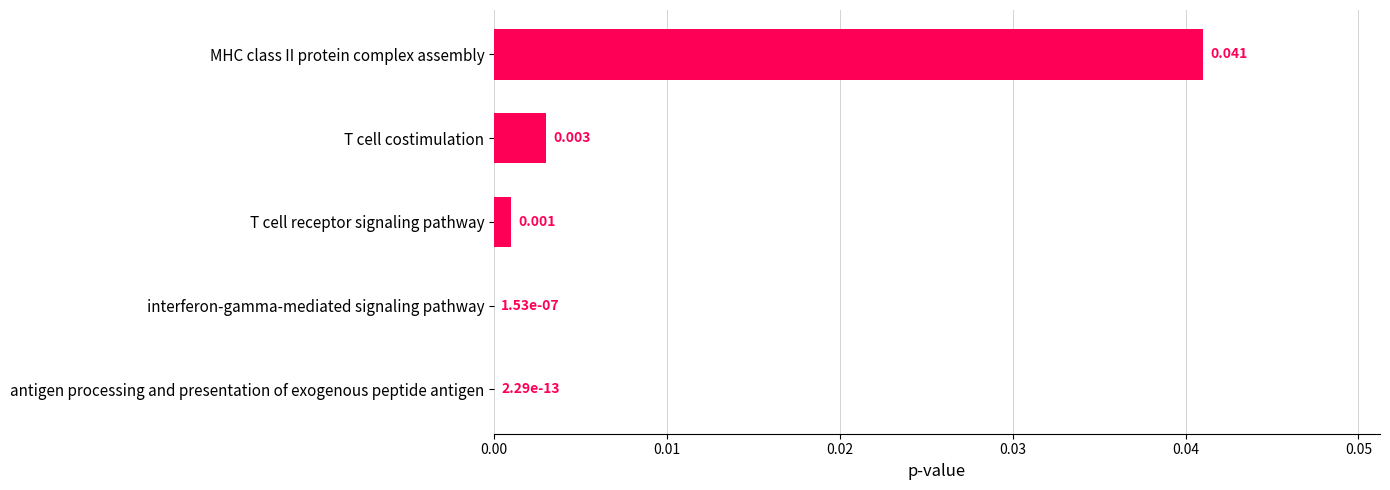

Are the bars horizontal?

Yes